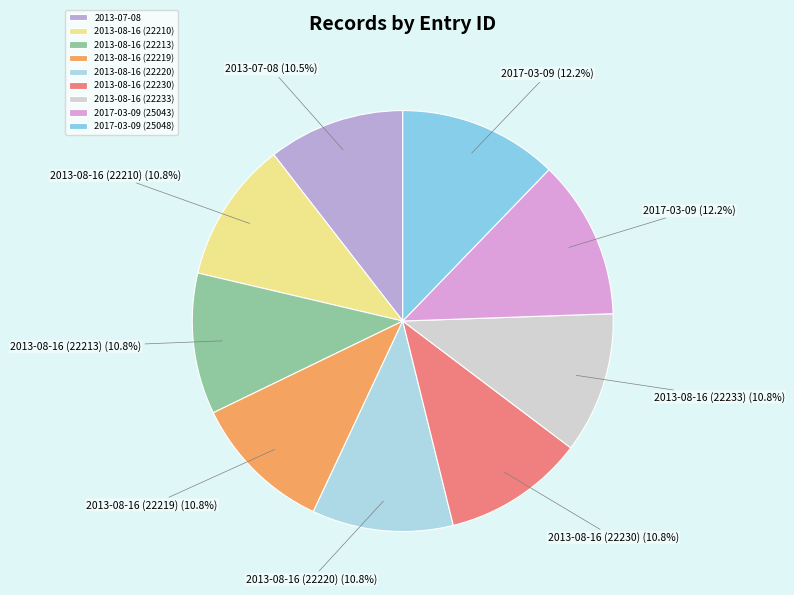

How many slices are in this pie chart?

9